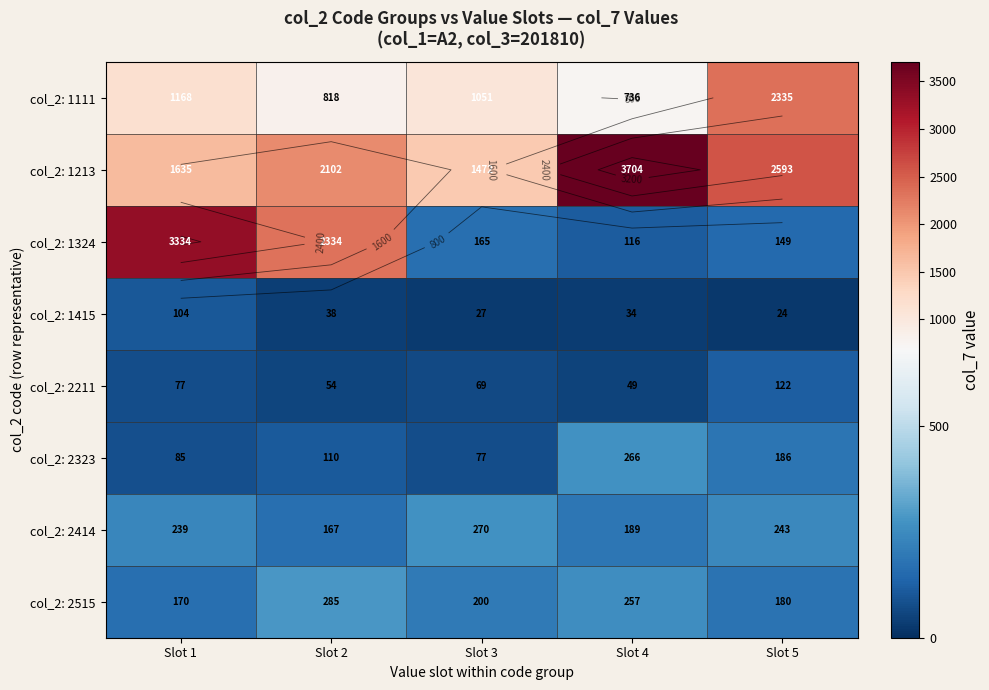

What is the sum of the col_2: 2323 values at Slot 4 and Slot 3?

343